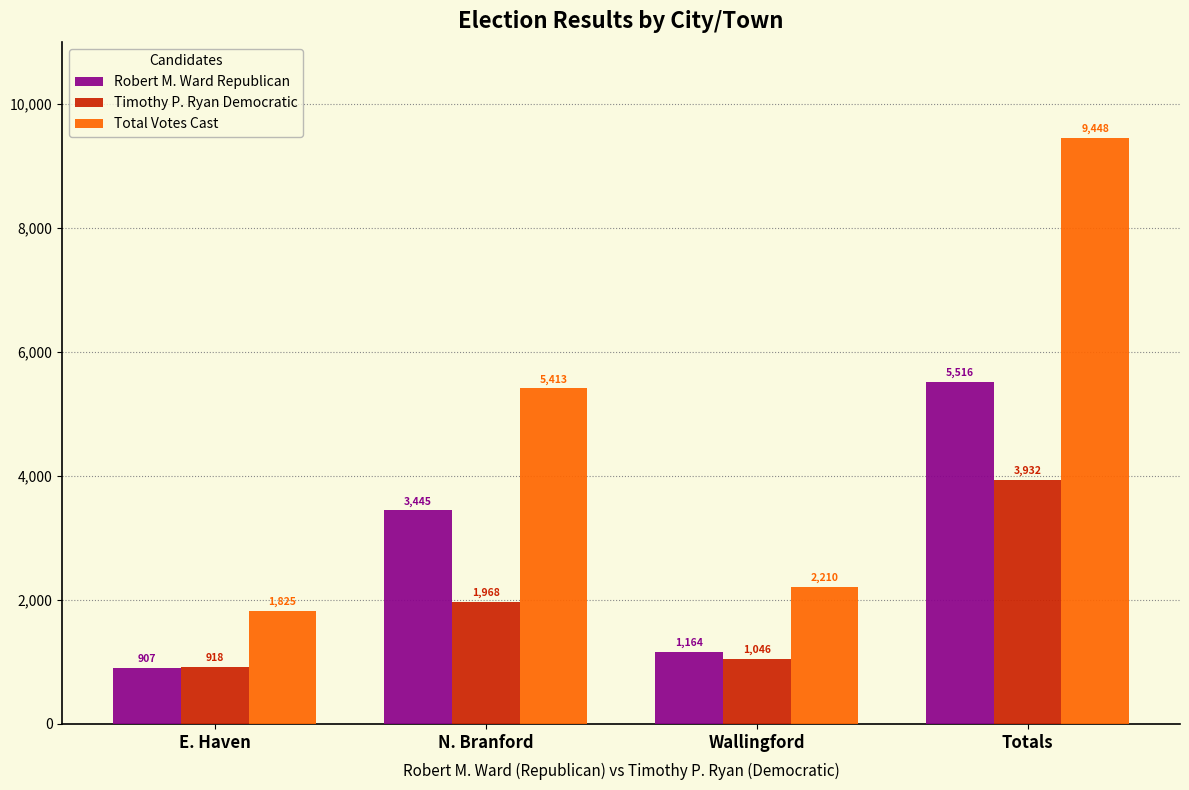

Which series has the widest spread of values?

Total Votes Cast